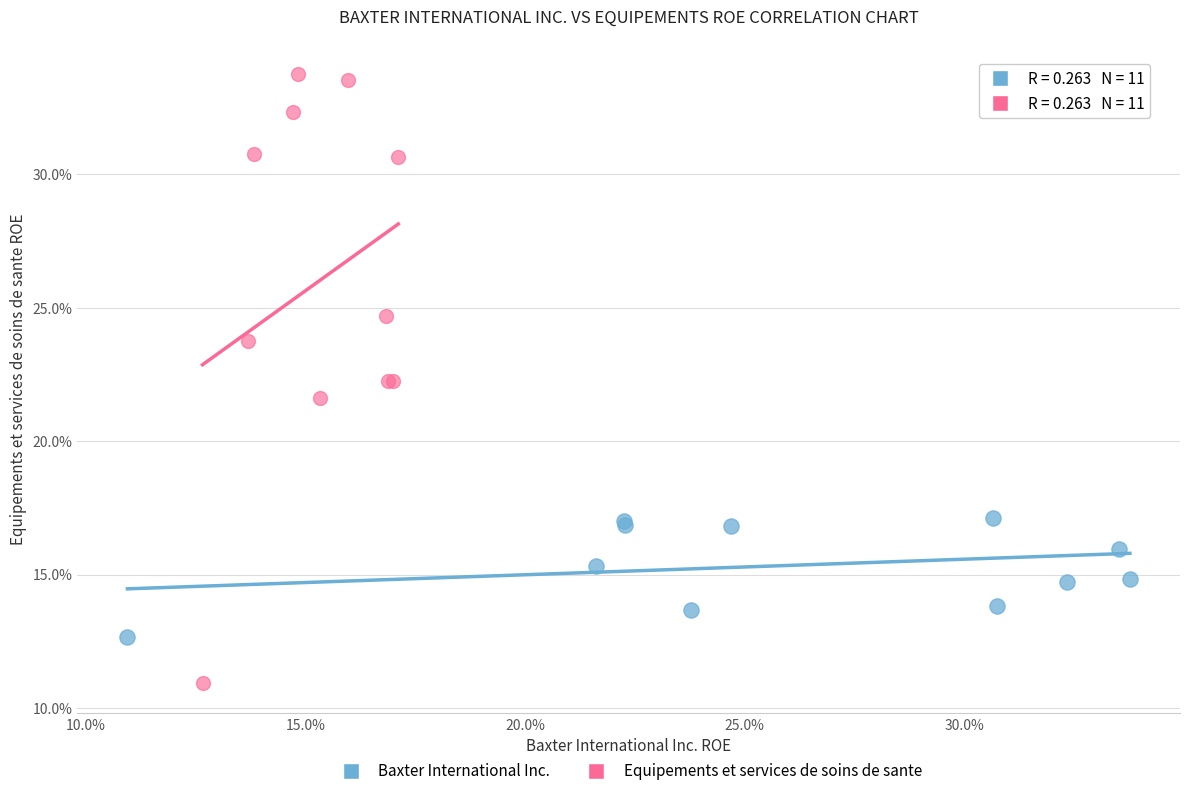

Which series has the largest Y range (max minus min)?

Equipements et services de soins de sante